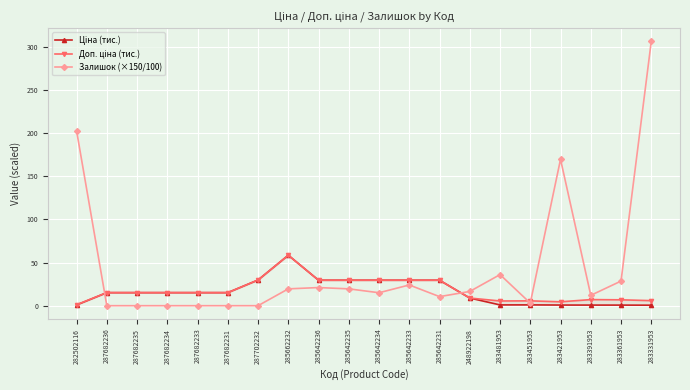

What is the maximum value shown in the chart?

306.0